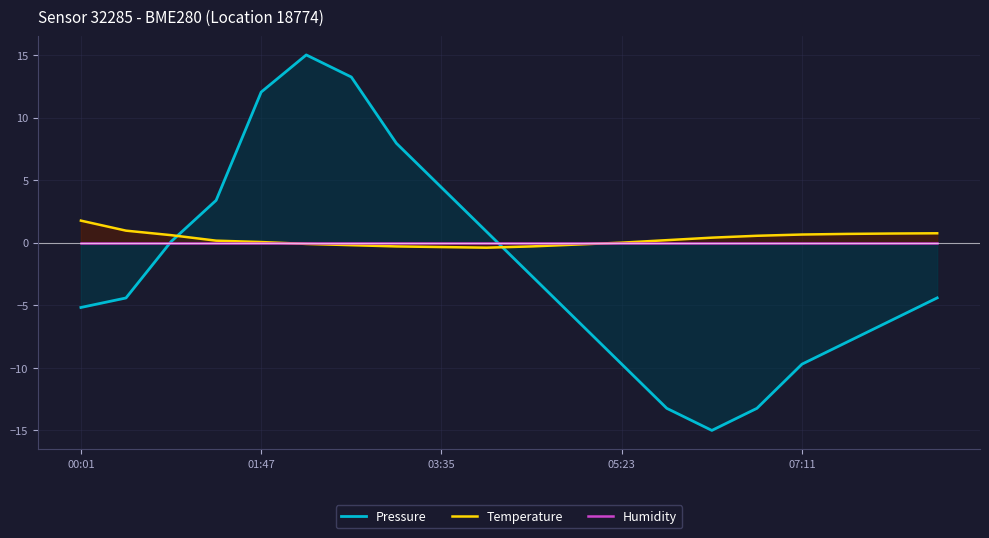

How many lines are shown in the chart?

3